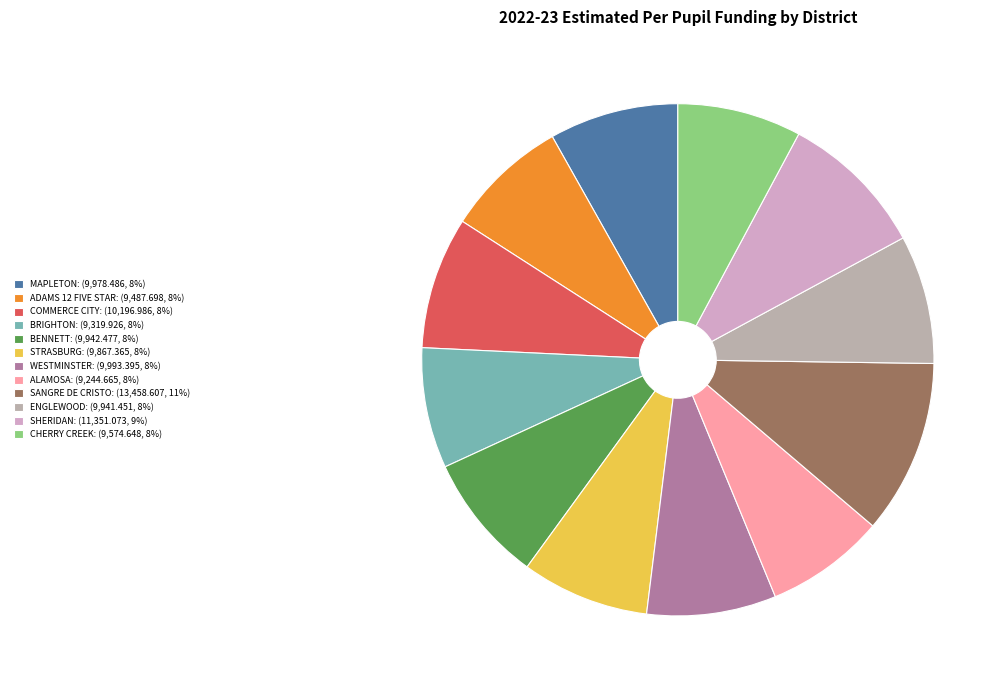

Is CHERRY CREEK the majority of the pie?

No